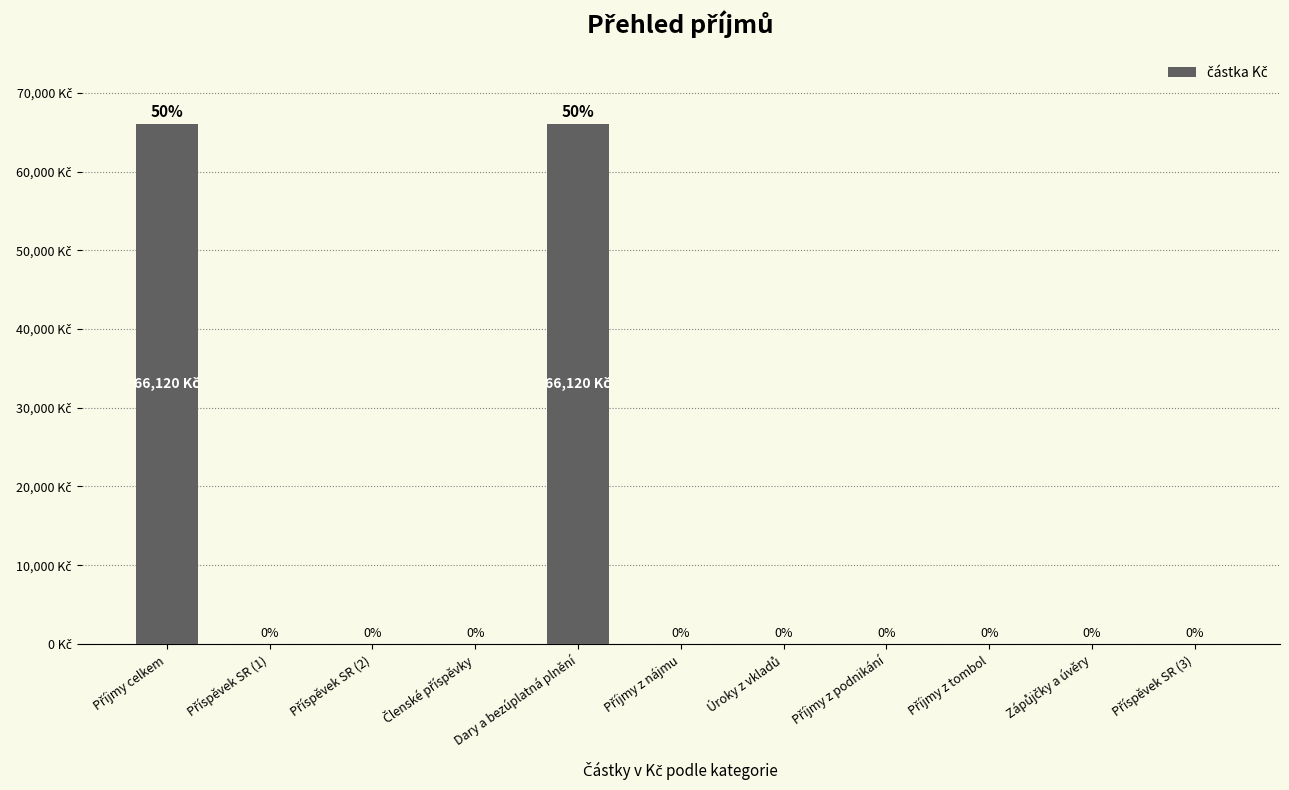

Are the bars horizontal?

No